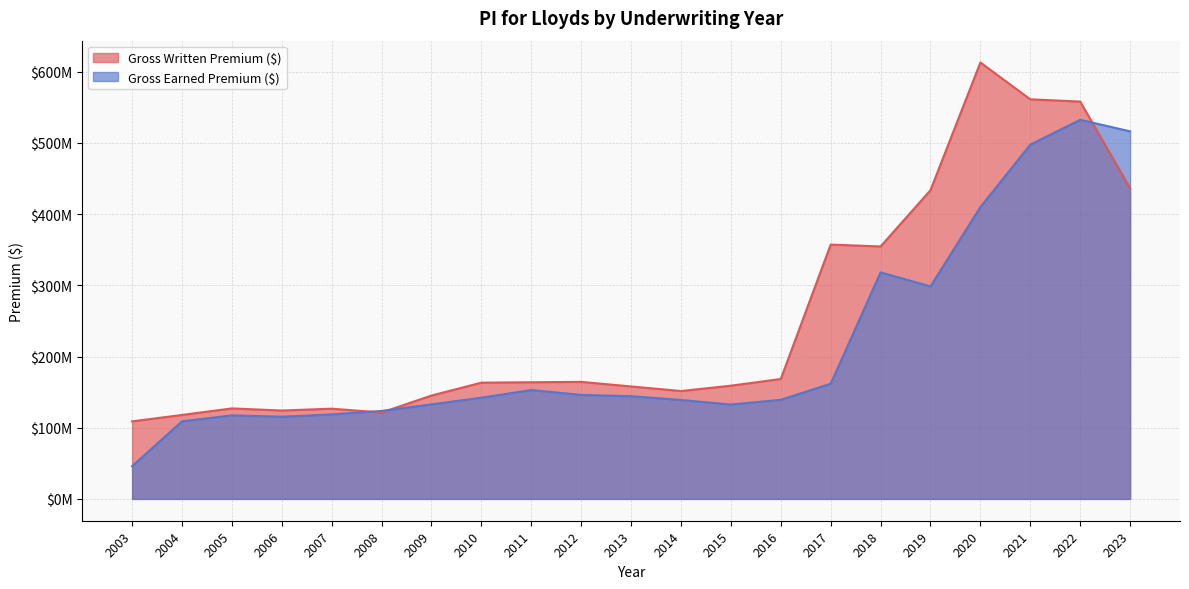

Which series has the largest range (max minus min)?

Gross Written Premium ($)